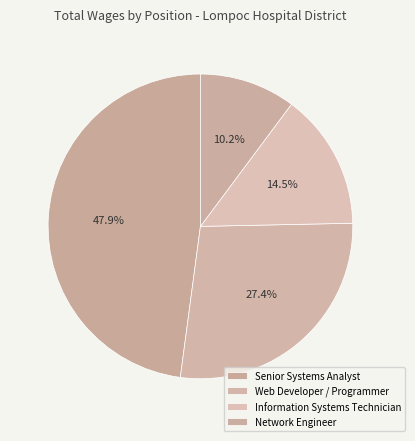

To the nearest percent, what percentage of the pie is Network Engineer?

10%